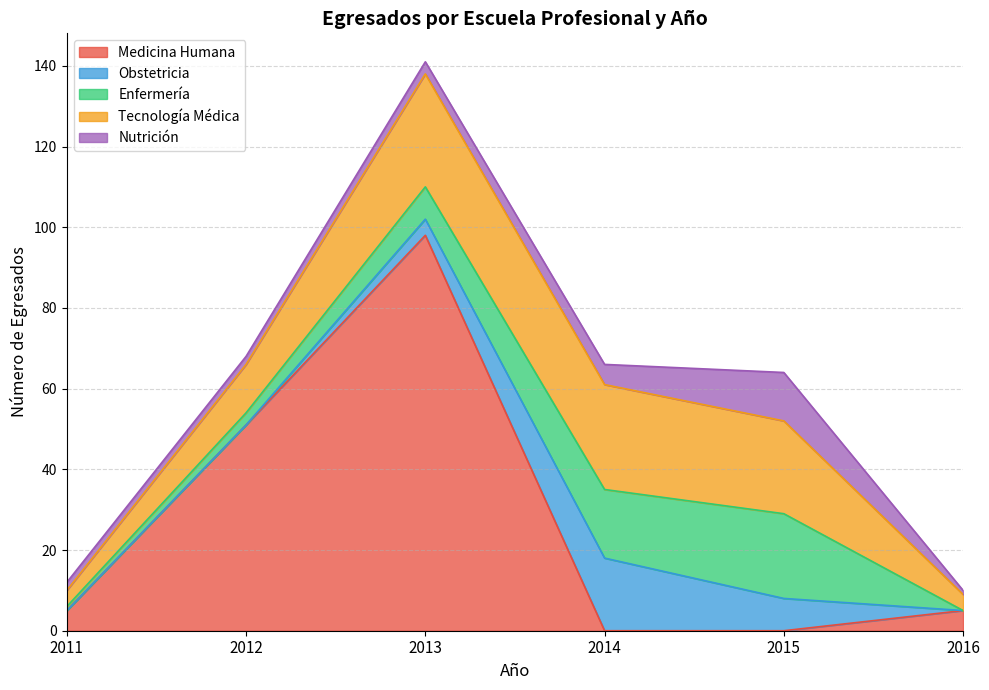

True or false: Tecnología Médica and Enfermería cross at least once.

False